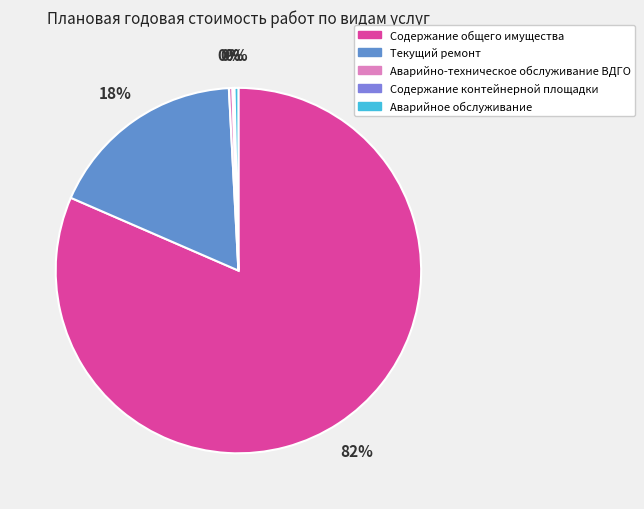

How many segments does this pie chart have?

5